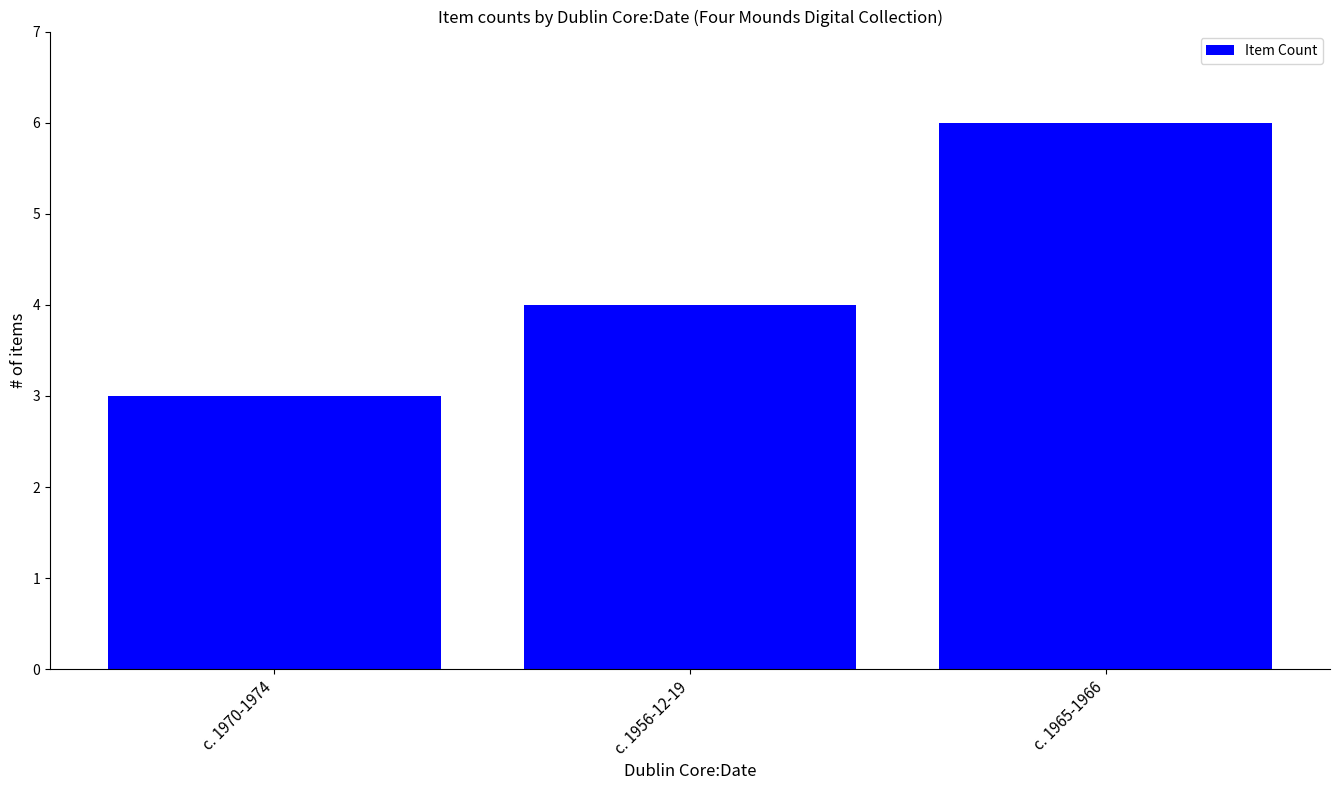

Which has a higher value, c. 1970-1974 or c. 1956-12-19?

c. 1956-12-19